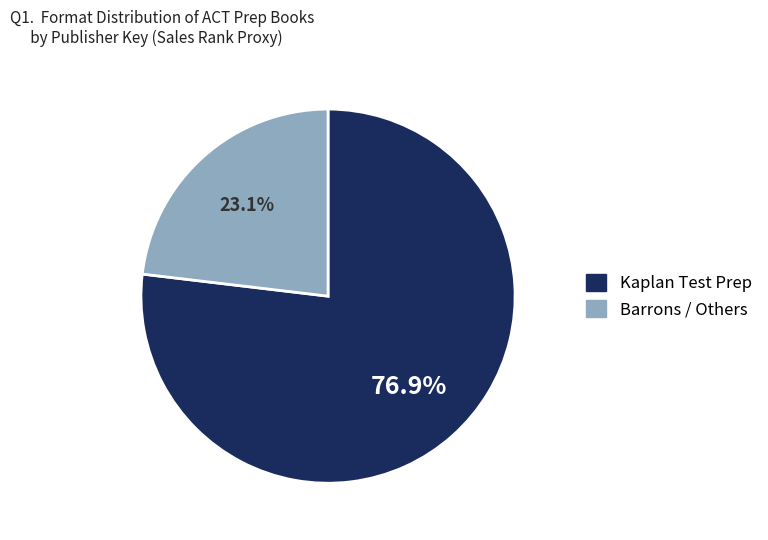

Is there any slice that represents more than half of the pie?

Yes